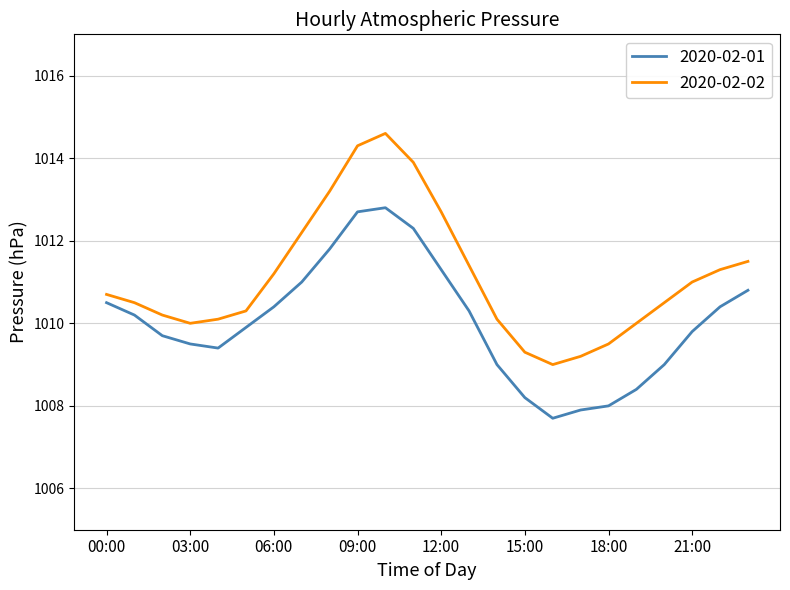

Which series has the largest range (max minus min)?

2020-02-02